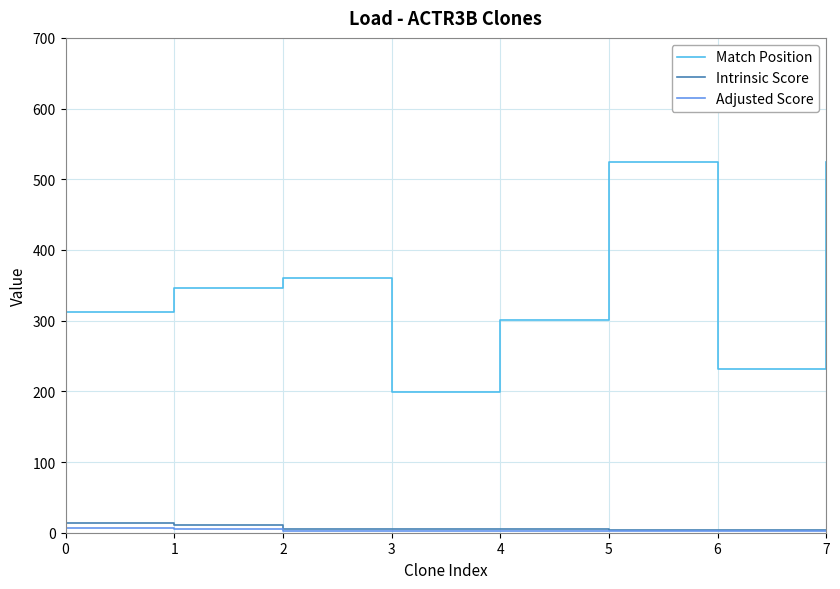

Which series changed the most between 1 and 2?

Match Position